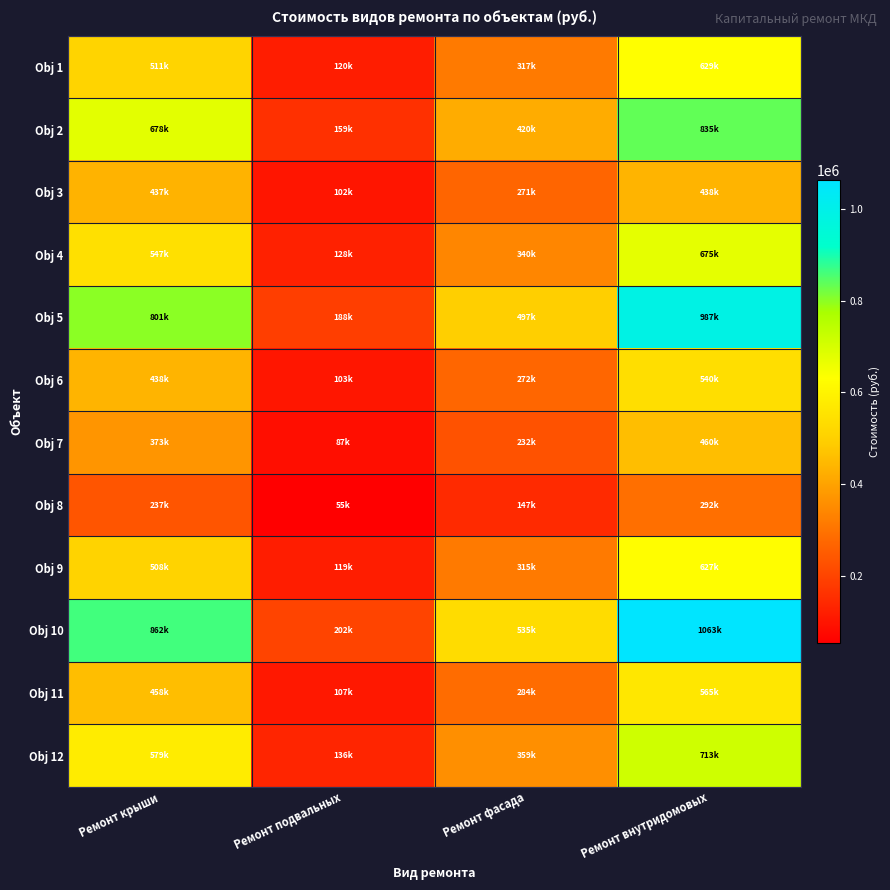

Between Ремонт внутридомовых and Ремонт фасада, which is larger?

Ремонт внутридомовых